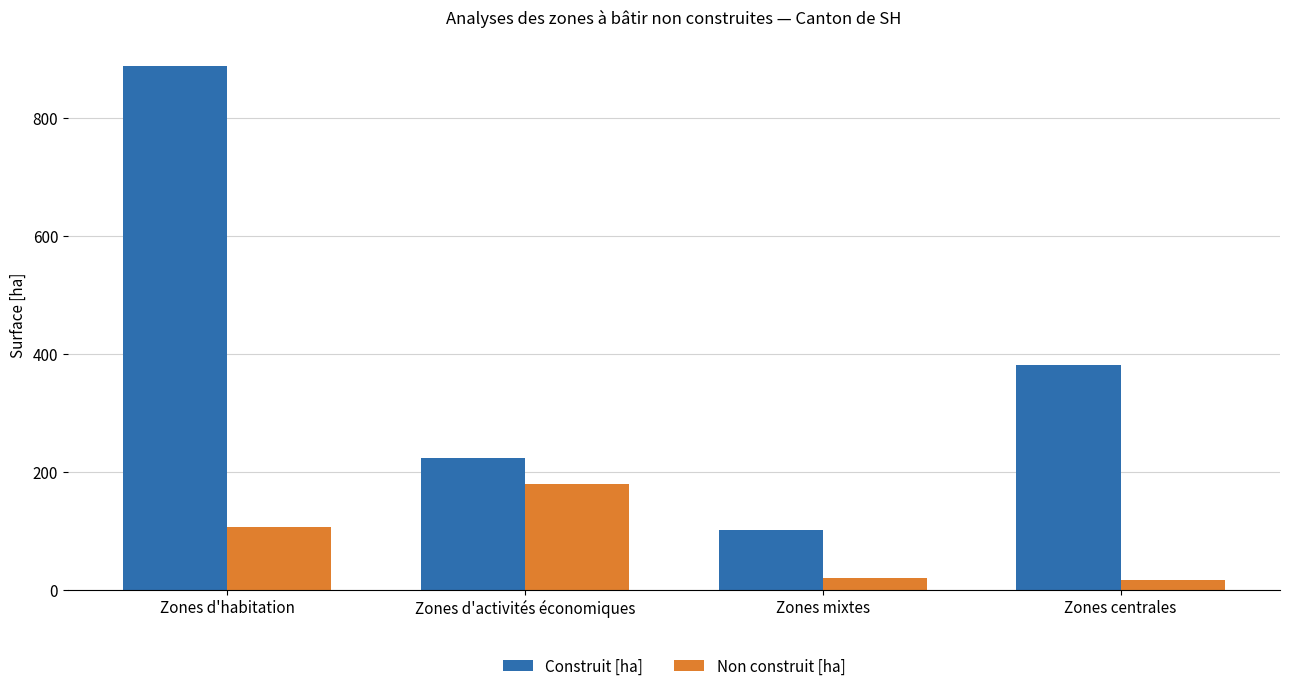

How many bars are there in each group?

2